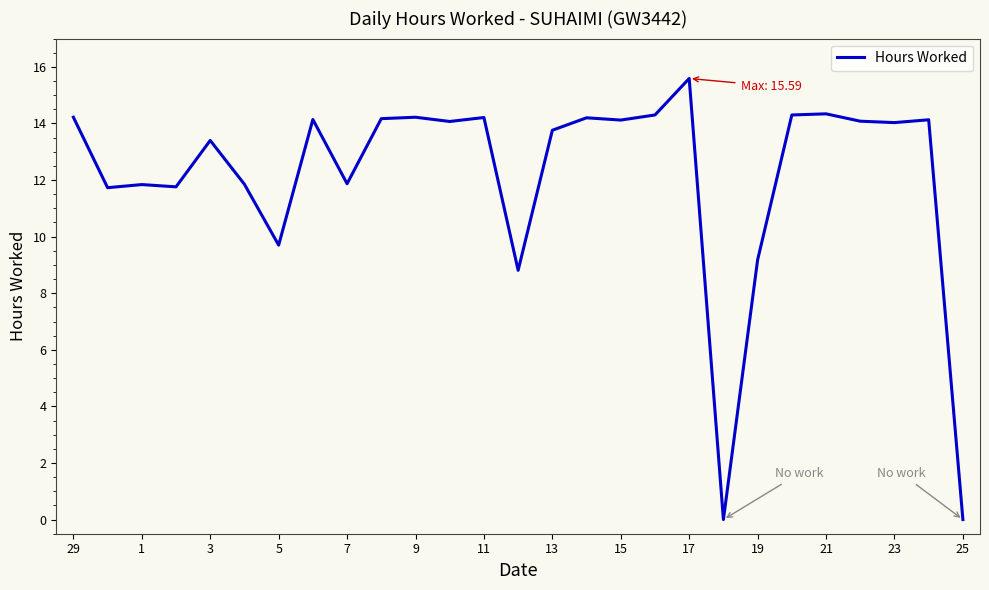

What is the maximum value shown in the chart?

15.6